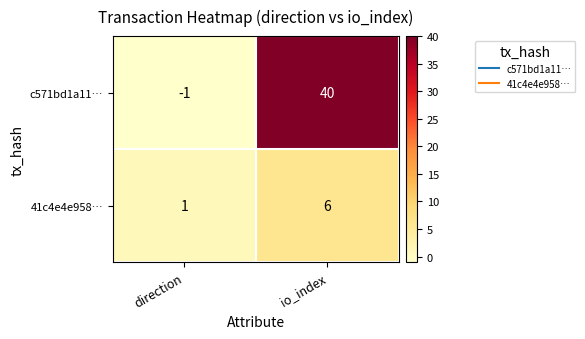

Which label corresponds to the largest value in the chart?

io_index